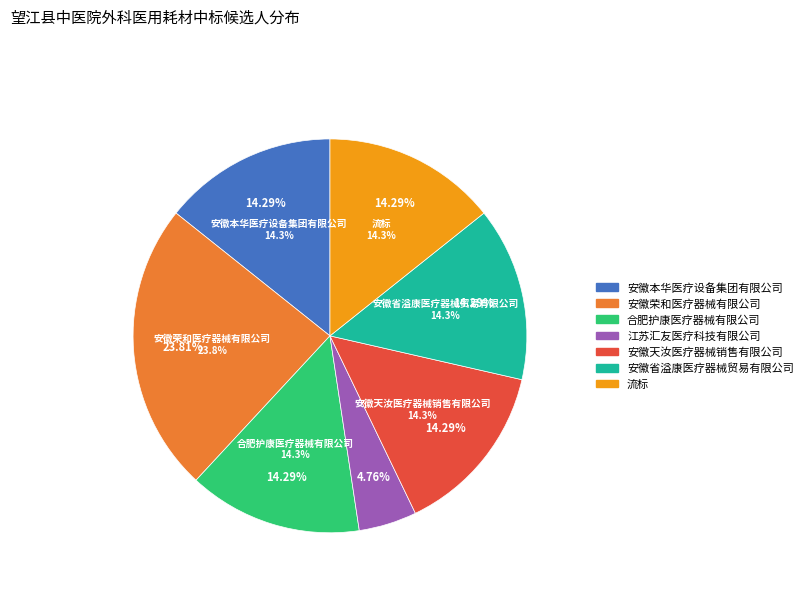

What is the total percentage of 安徽荣和医疗器械有限公司 and 安徽省溢康医疗器械贸易有限公司?

38.1%